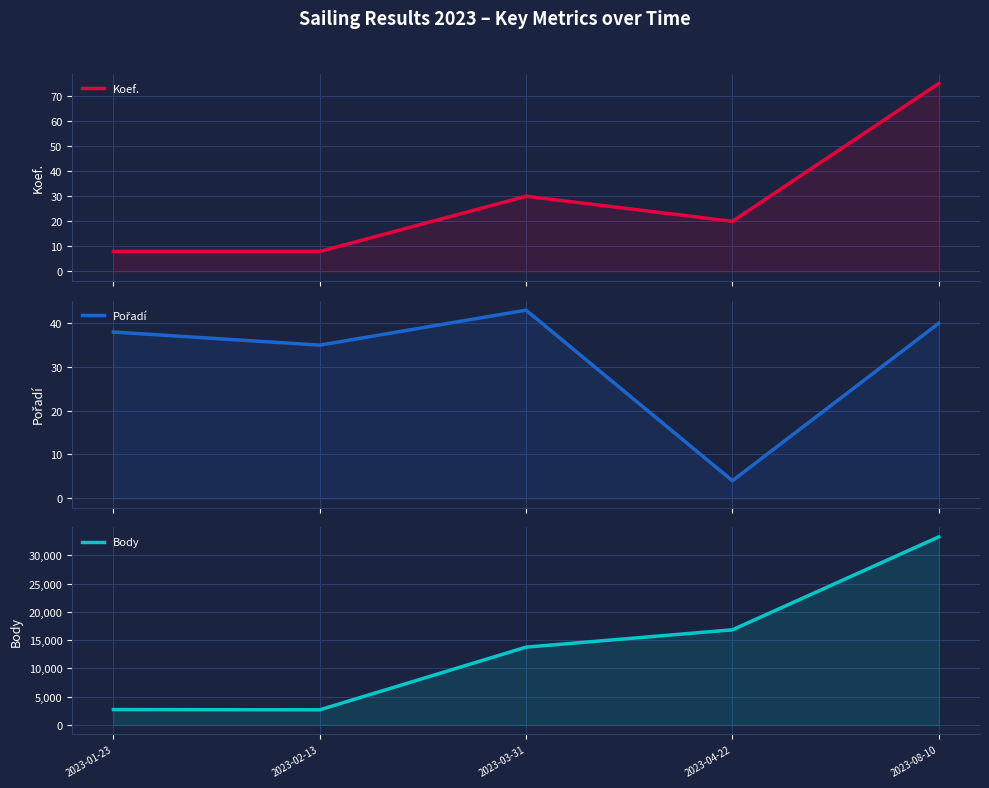

True or false: Koef. and Body intersect in this chart.

False